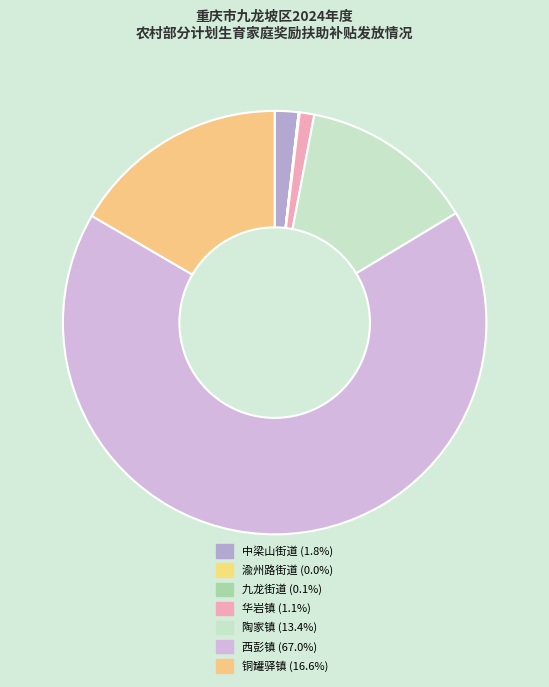

To the nearest percent, what is the difference between the 铜罐驿镇 and 九龙街道 slice percentages?

17%